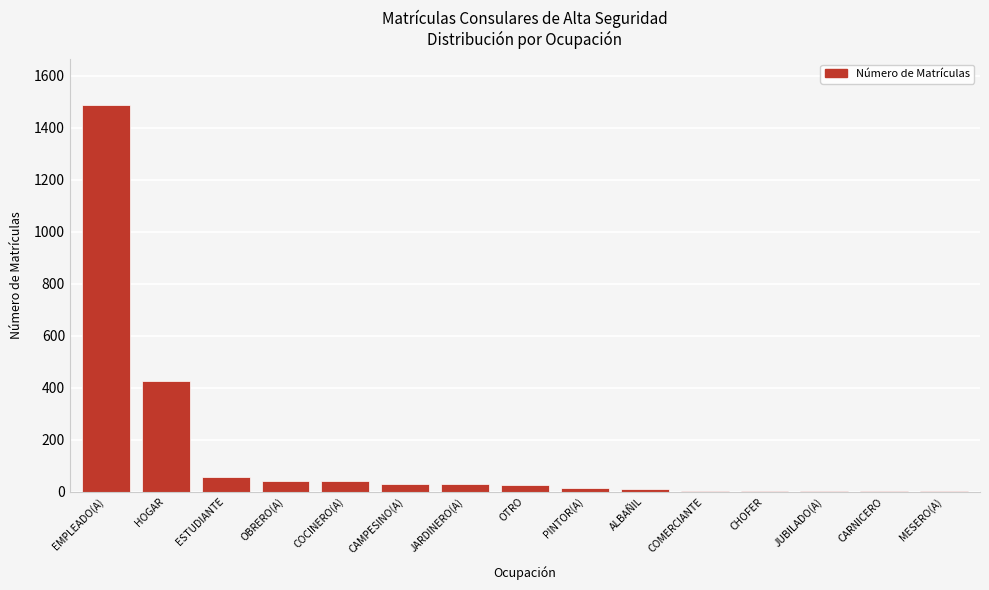

Between ALBAÑIL and EMPLEADO(A), which is larger?

EMPLEADO(A)